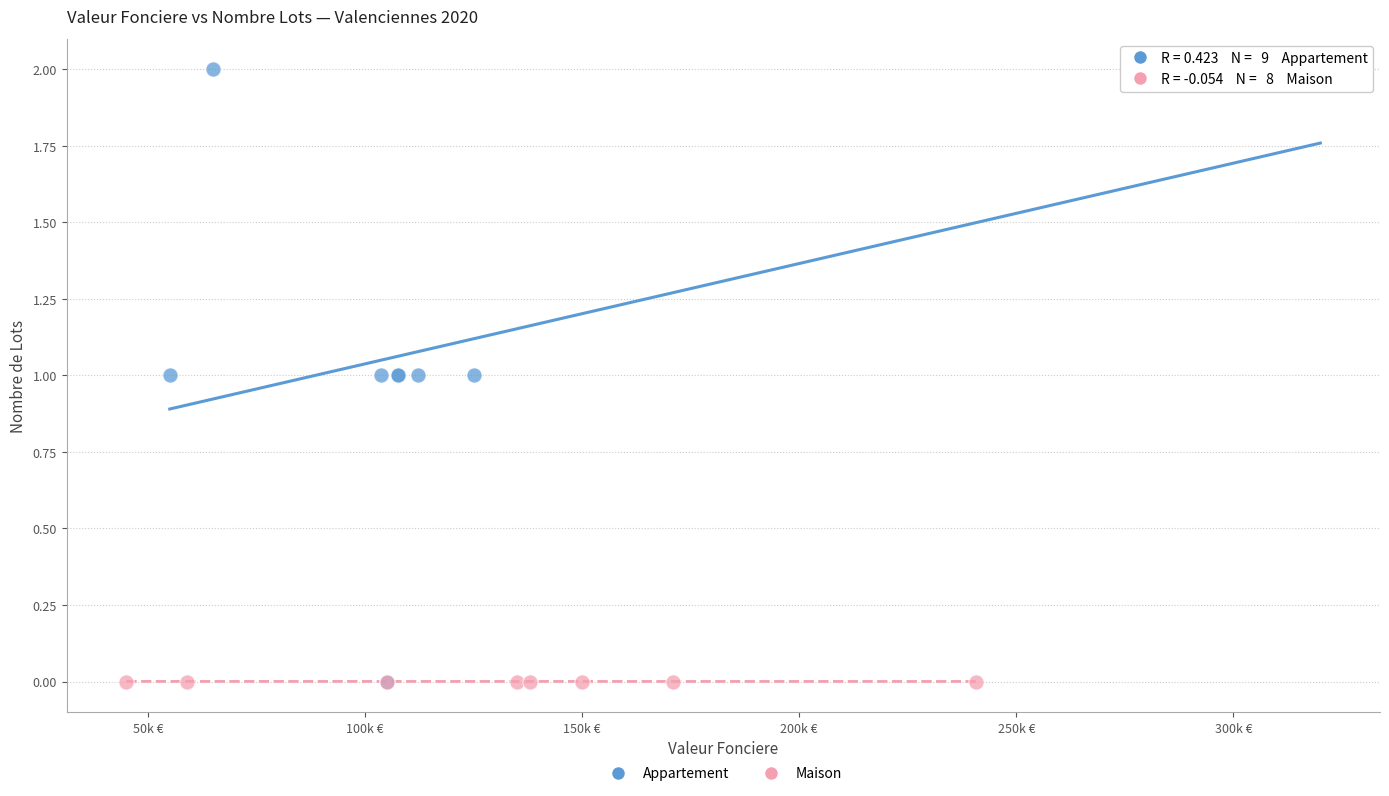

Which series contains the highest Y value?

Appartement